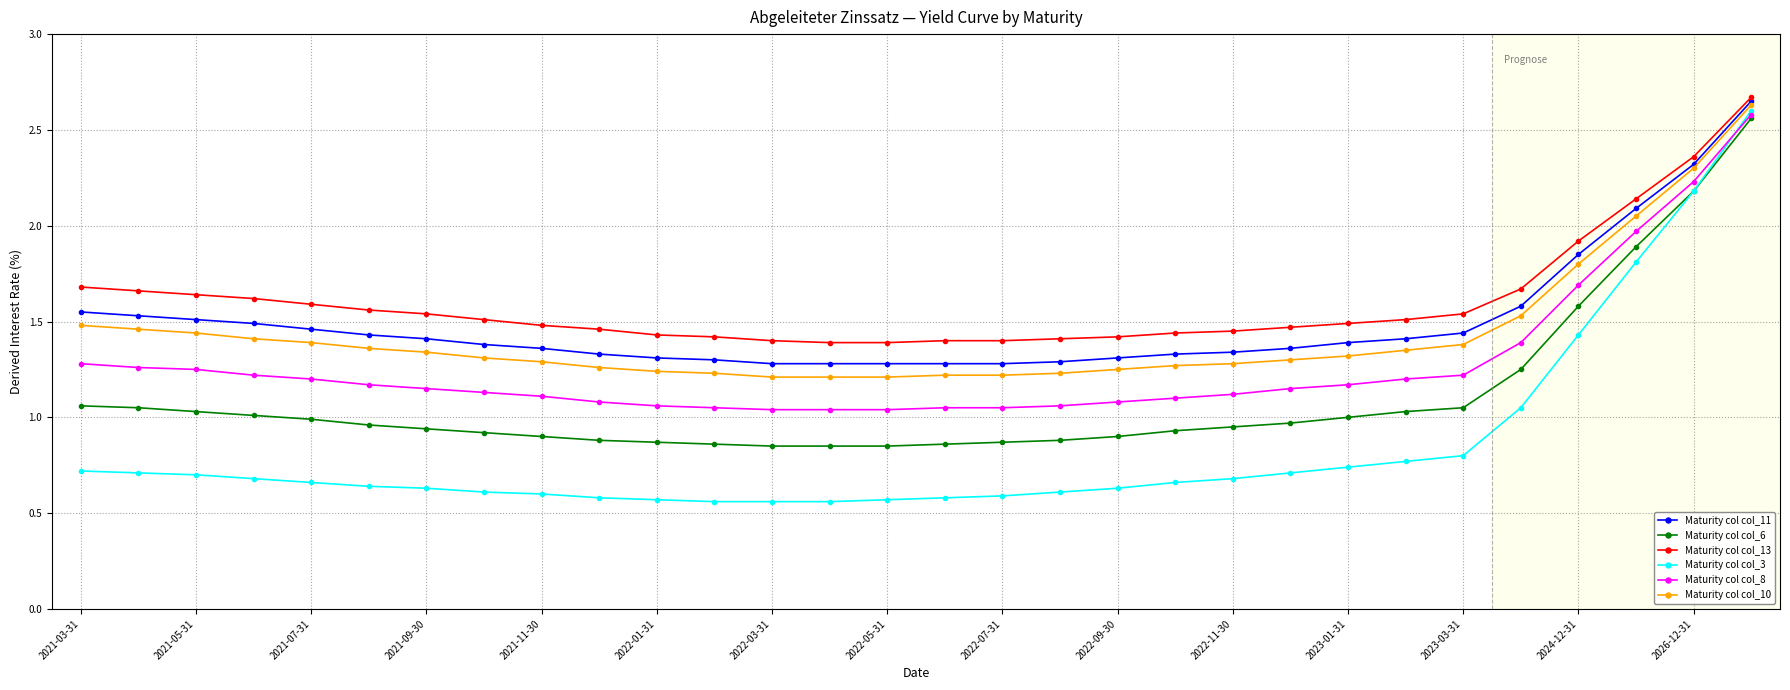

True or false: Maturity col col_8 and Maturity col col_13 intersect in this chart.

False